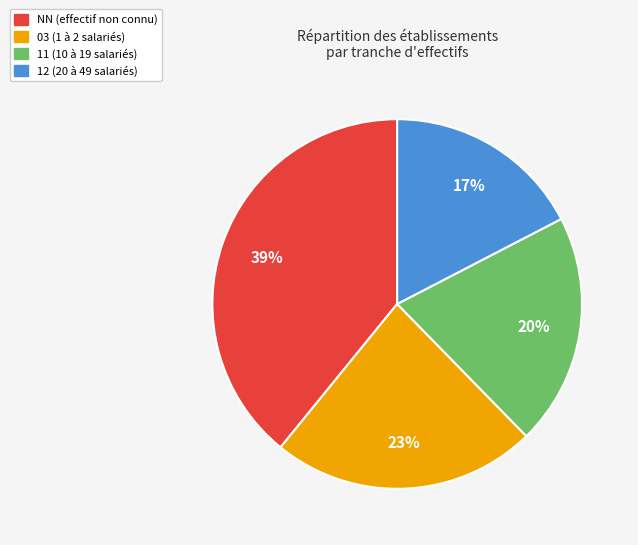

Does any single category account for the majority?

No